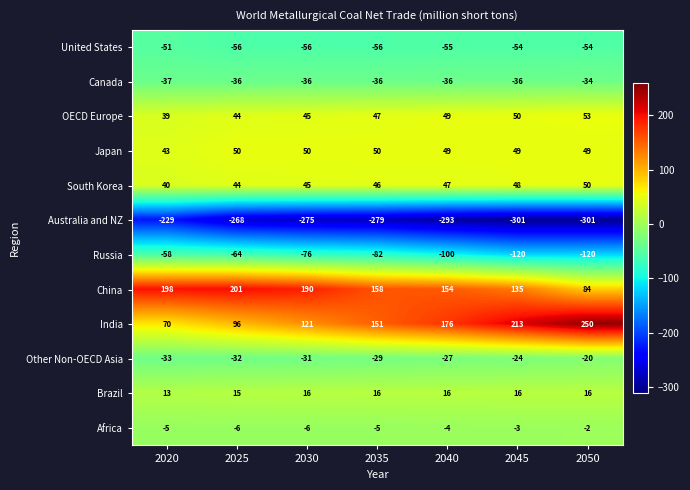

What is the maximum value for Brazil?

16